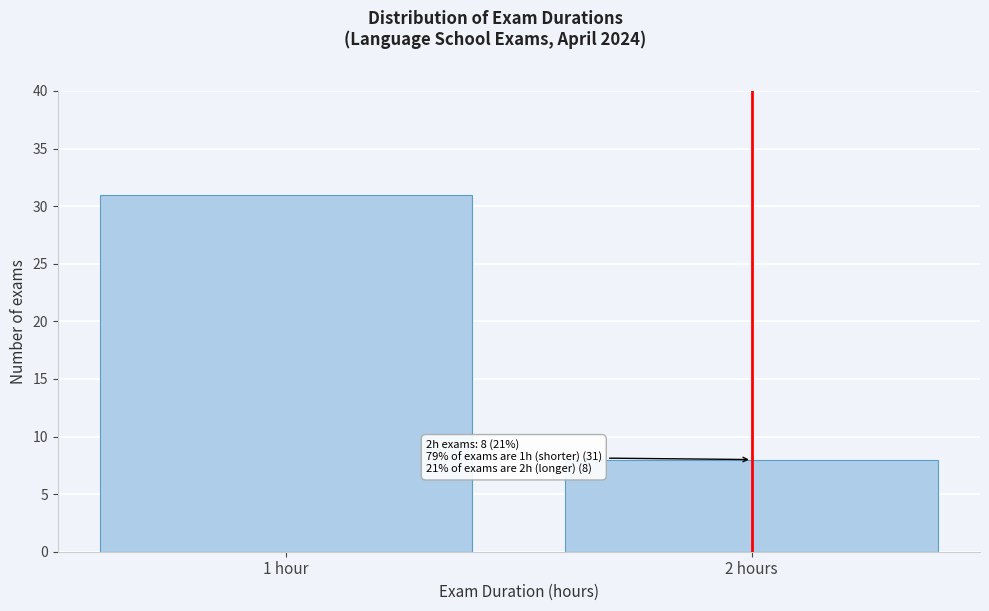

Reading left to right, what are all the values shown in this chart?

31	8